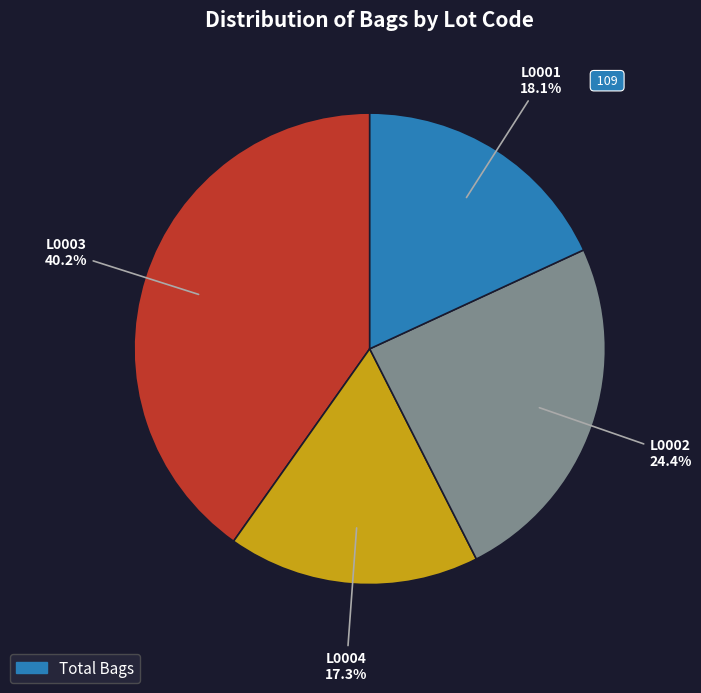

Does any single category account for the majority?

No